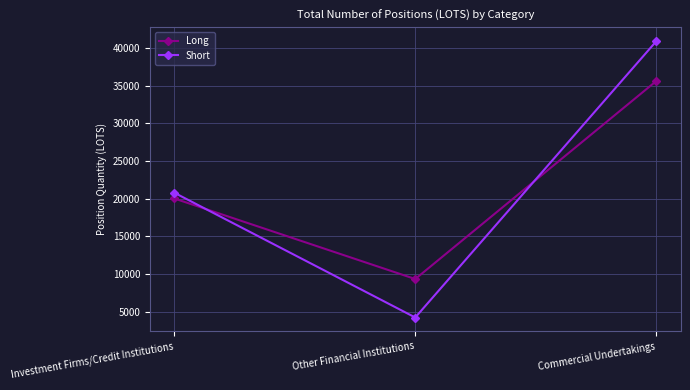

What is the approximate value of Short at Investment Firms/Credit Institutions?

20816.6